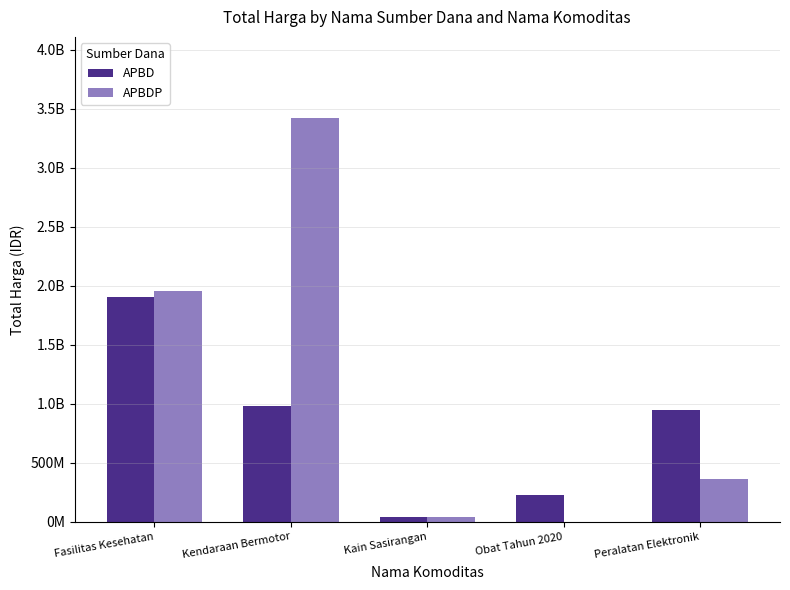

What are all the series names shown in the legend?

APBD, APBDP